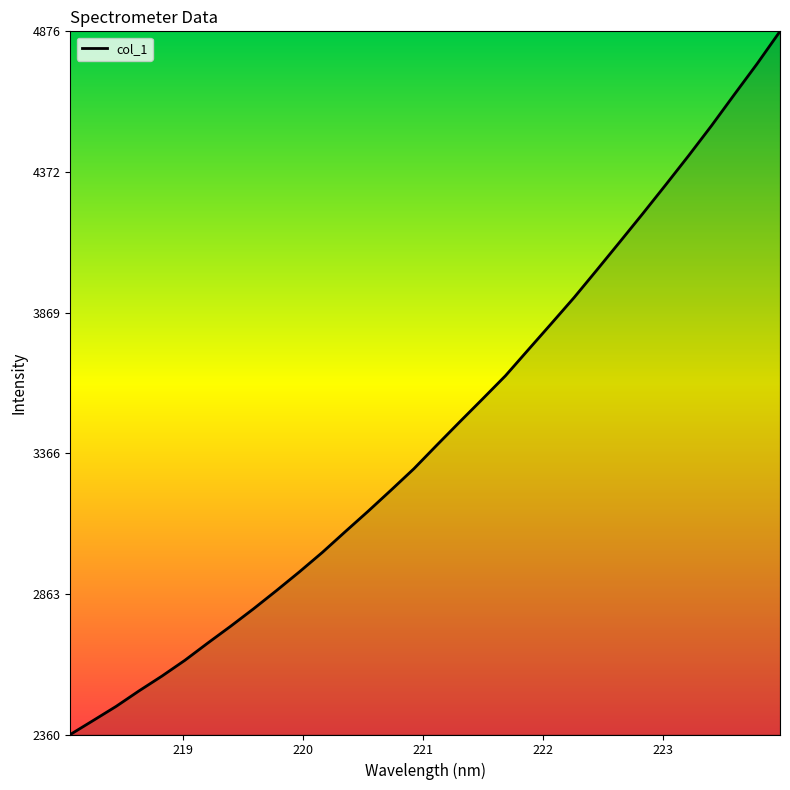

What is the maximum value shown in the chart?

4875.7